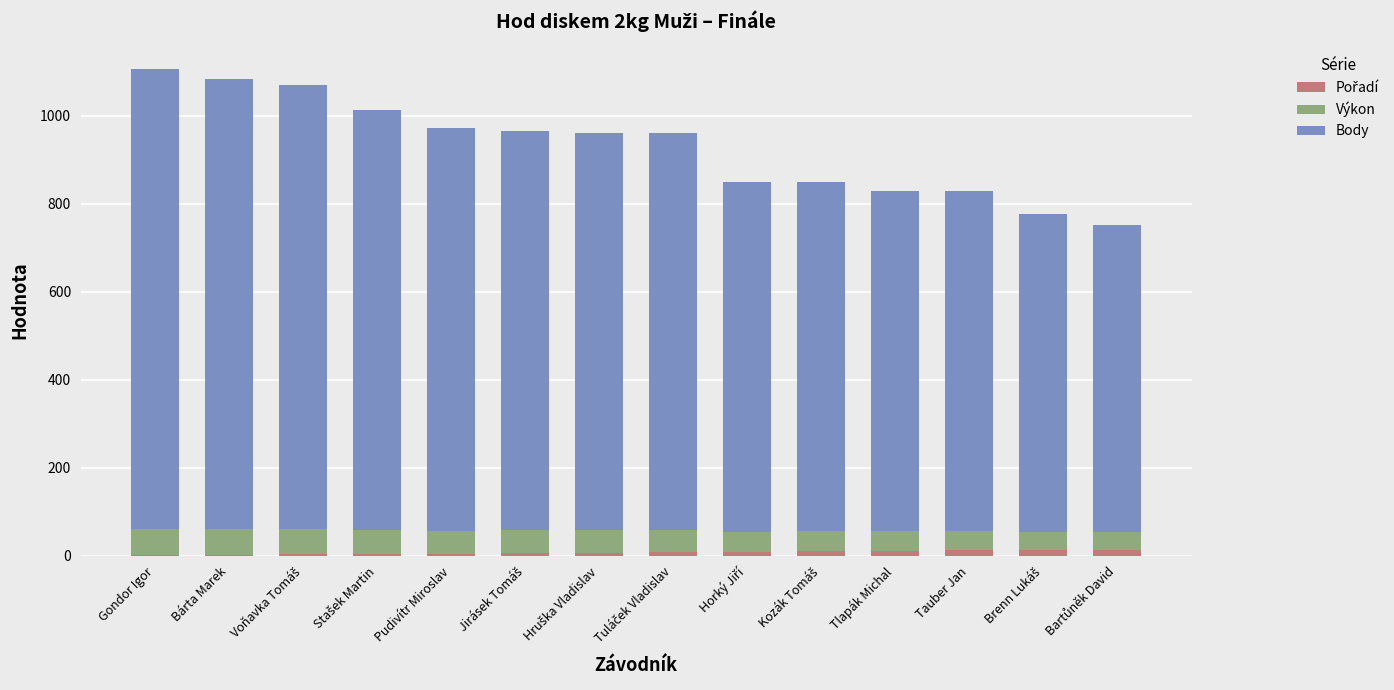

Does the chart contain stacked bars?

Yes